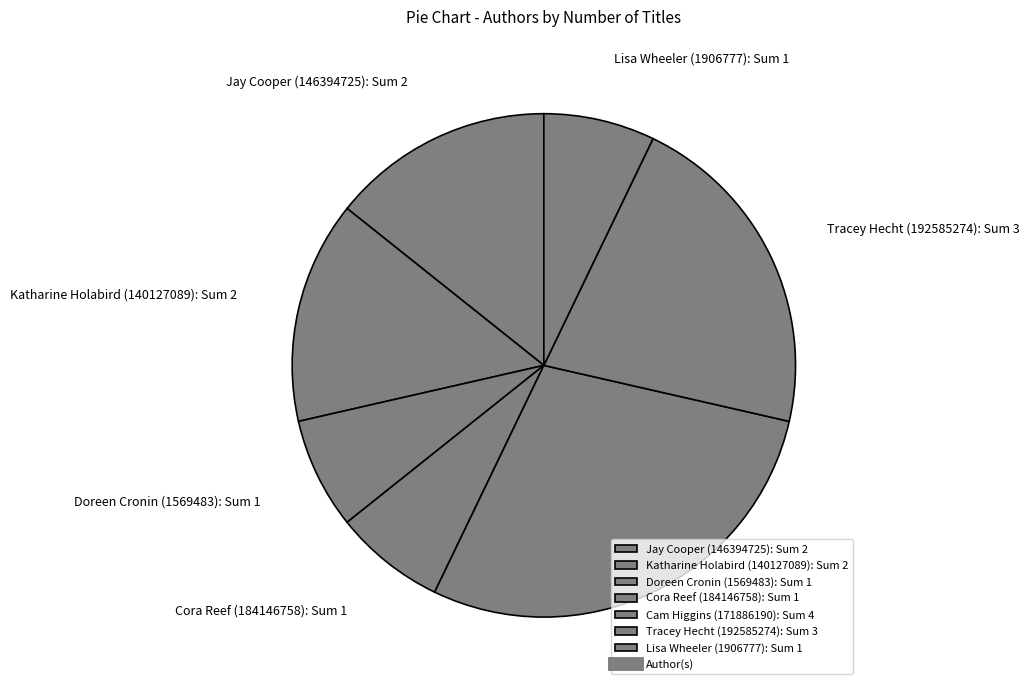

To the nearest percent, what is the average slice percentage?

14%